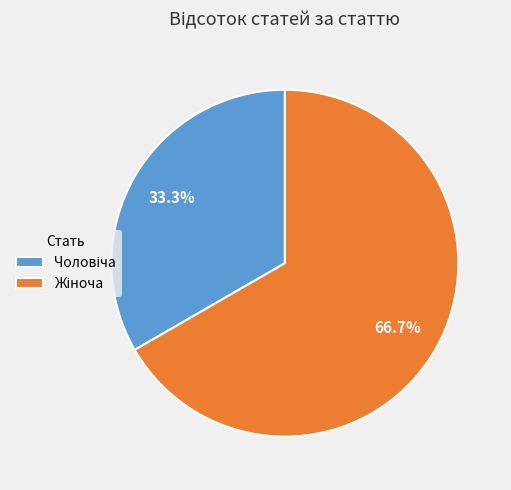

Does any single category account for the majority?

Yes